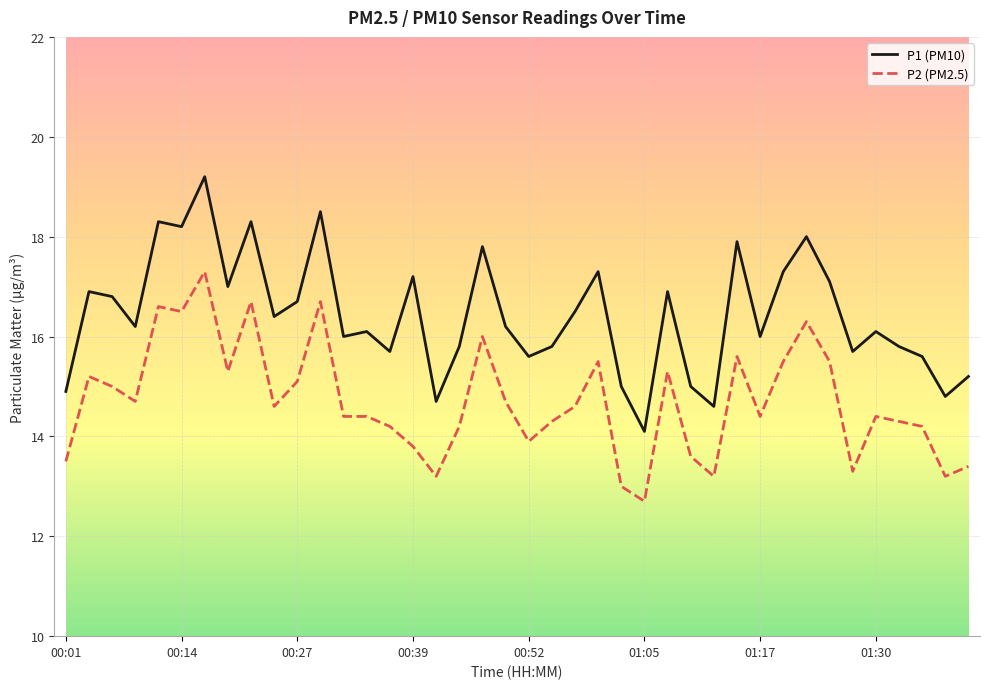

At how many categories does at least one series exceed 14?

40